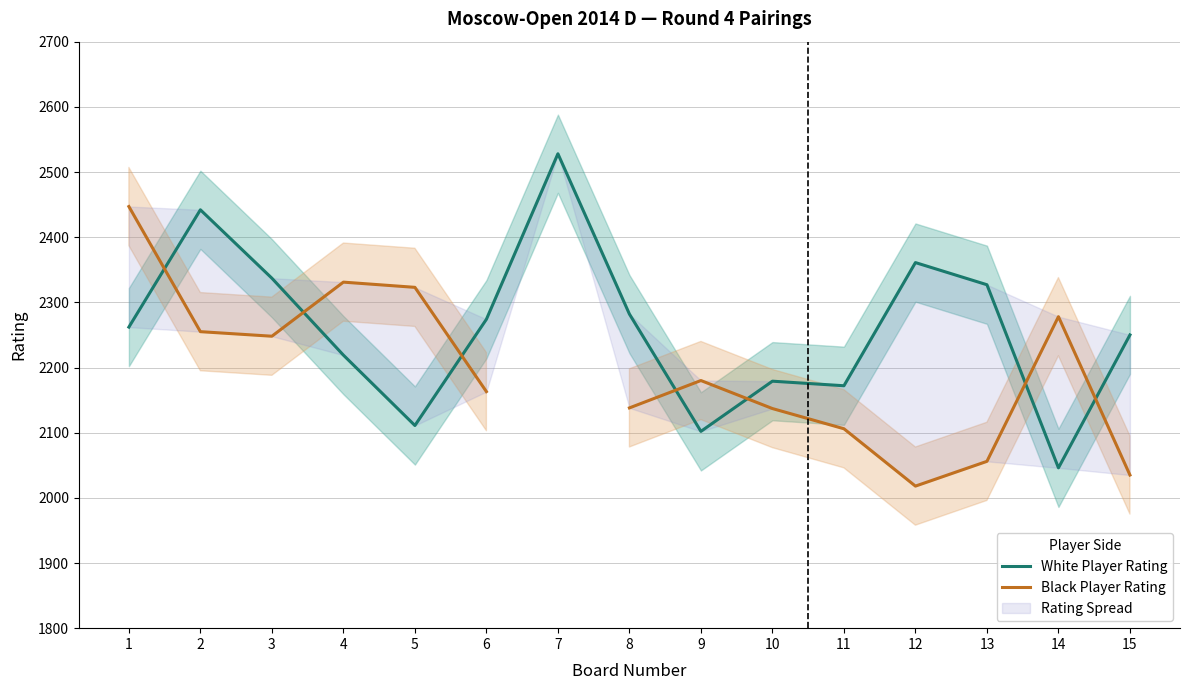

Rank the series at 12 from highest to lowest value.

White Player Rating, Black Player Rating